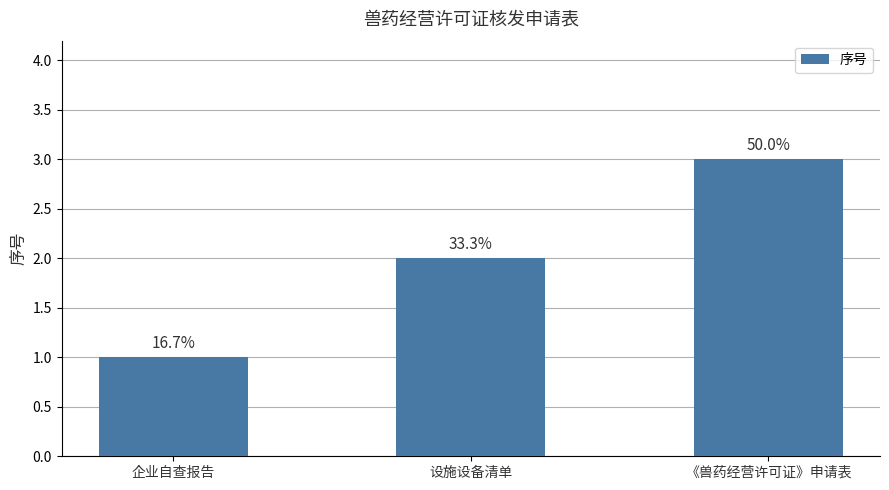

What is the sum of the values at 设施设备清单 and 《兽药经营许可证》申请表?

5